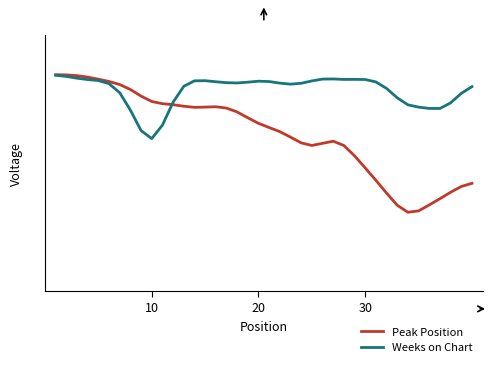

Does the chart display data point markers on the line(s)?

No